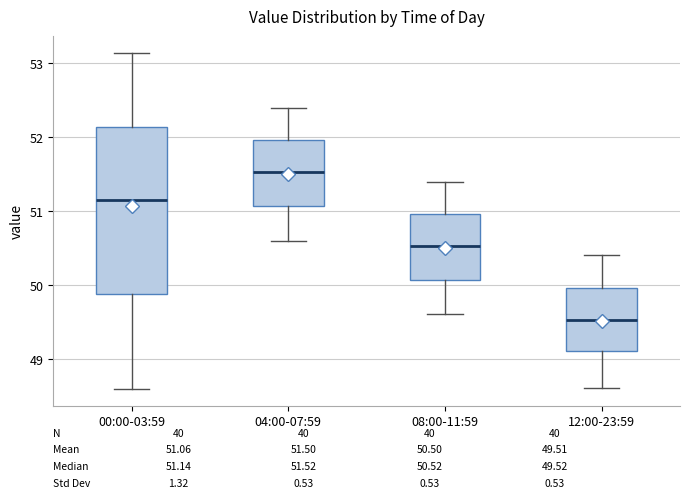

Which box has the lowest median line?

12:00-23:59